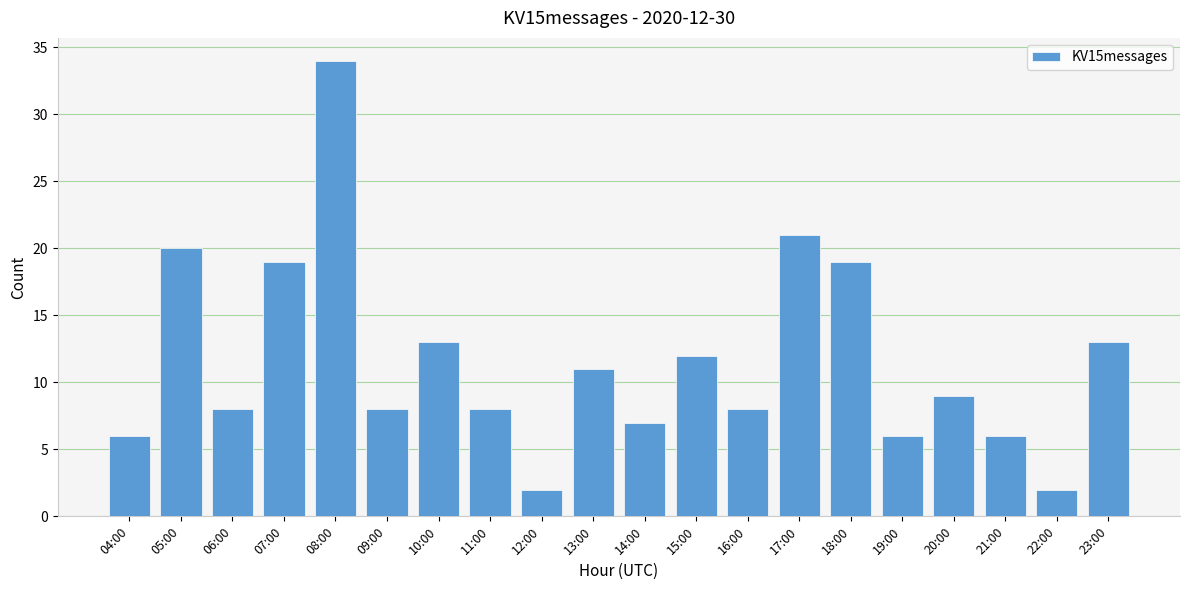

What is the label of the 11th bar from the left?

14:00